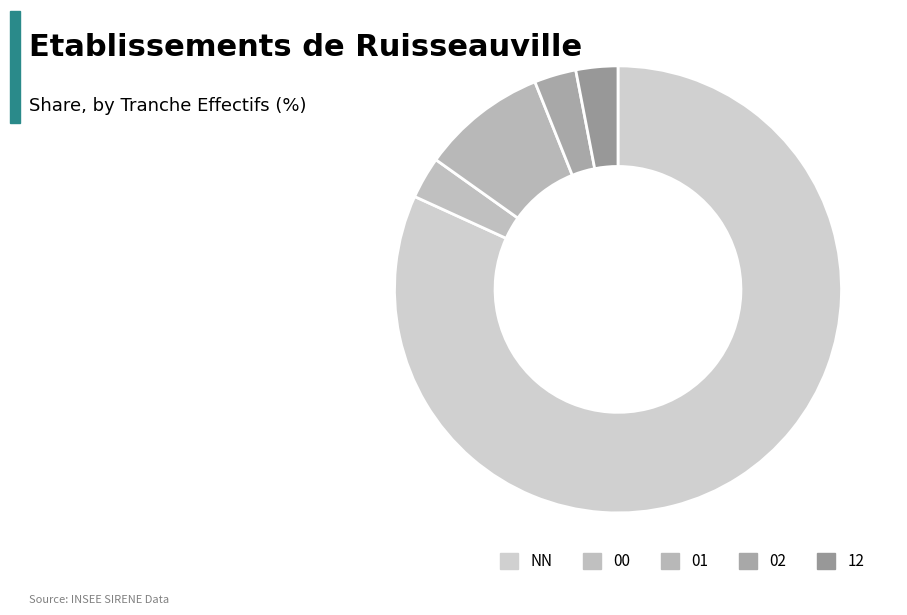

Which slice is the smallest?

00